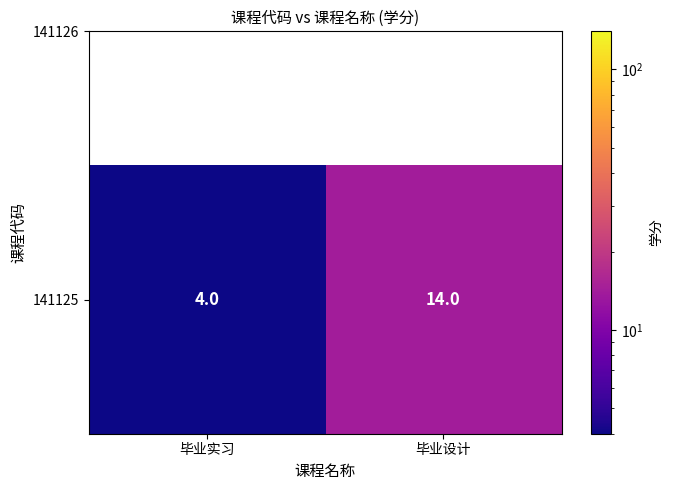

How many data points does each series have?

2